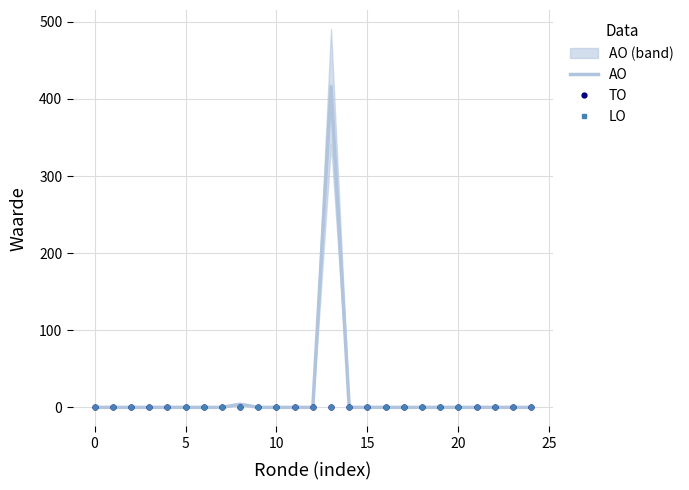

How many series are shown in this chart?

3